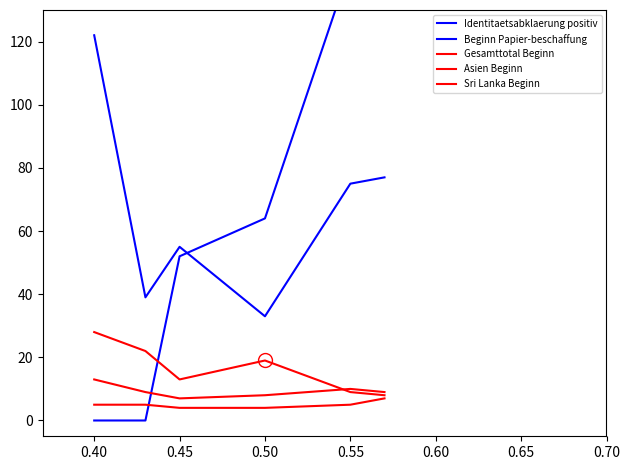

What is the difference between the maximum and minimum values in the Beginn Papier-beschaffung series?

152